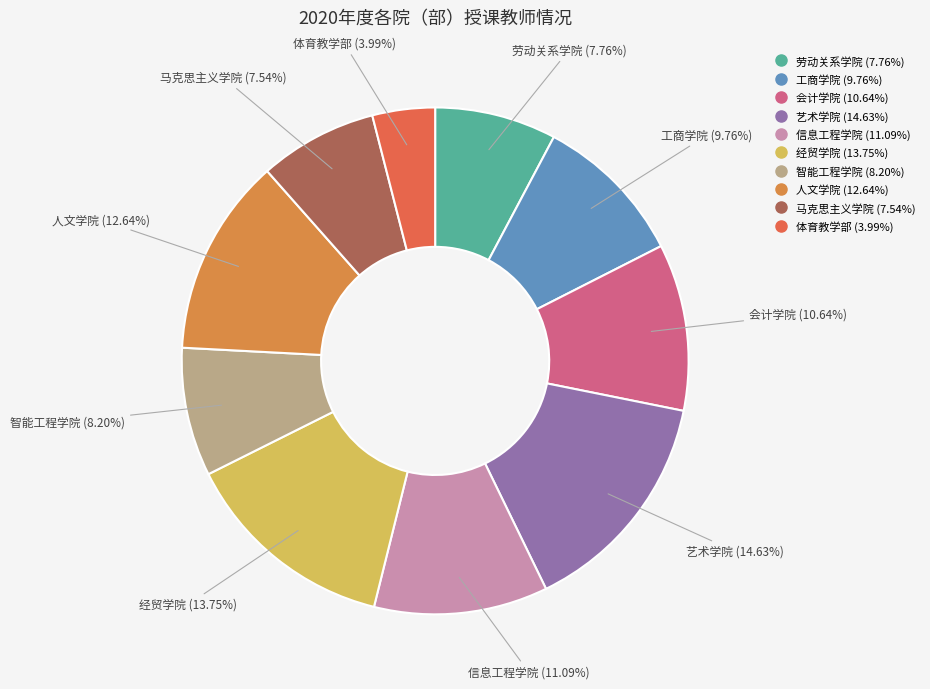

Between 人文学院 and 马克思主义学院, which is larger?

人文学院